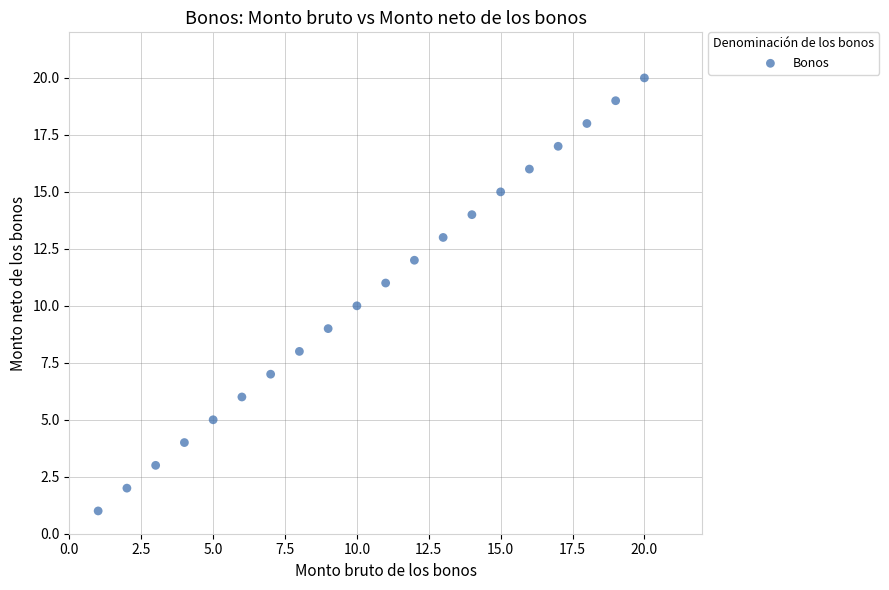

What is the range of Y values (max minus min)?

19